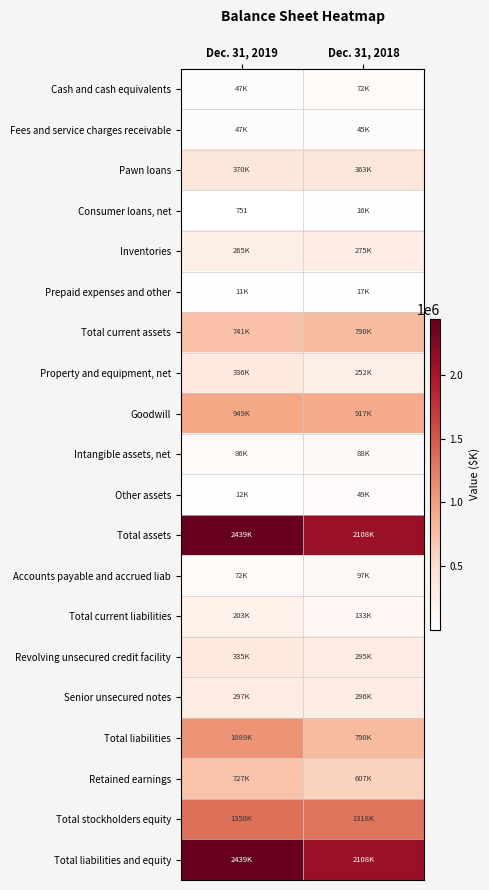

The value of Consumer loans, net at Dec. 31, 2019 is 751. True or false?

True